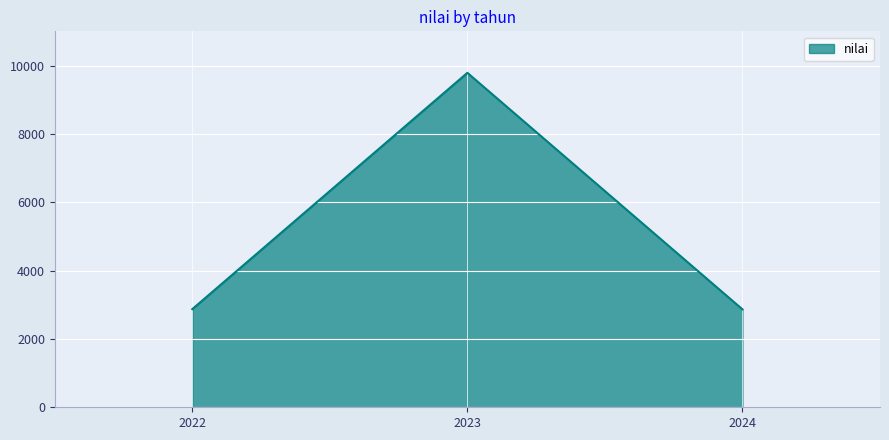

Between 2022 and 2023, which is larger?

2023